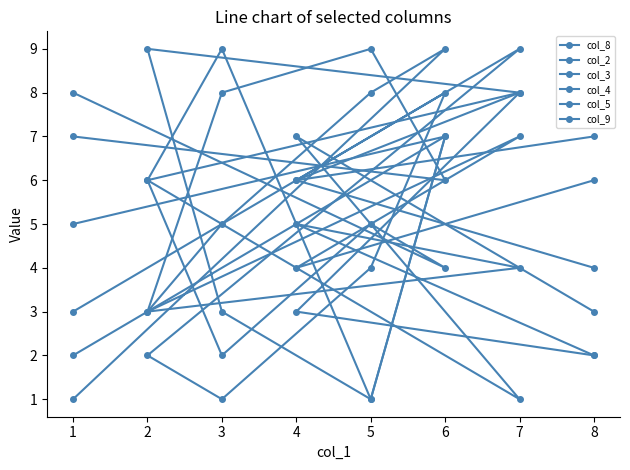

What is the maximum value for col_8?

9